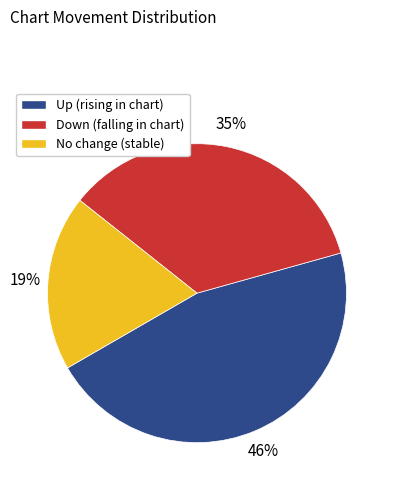

To the nearest percent, what percentage of the pie is No change (stable)?

19%